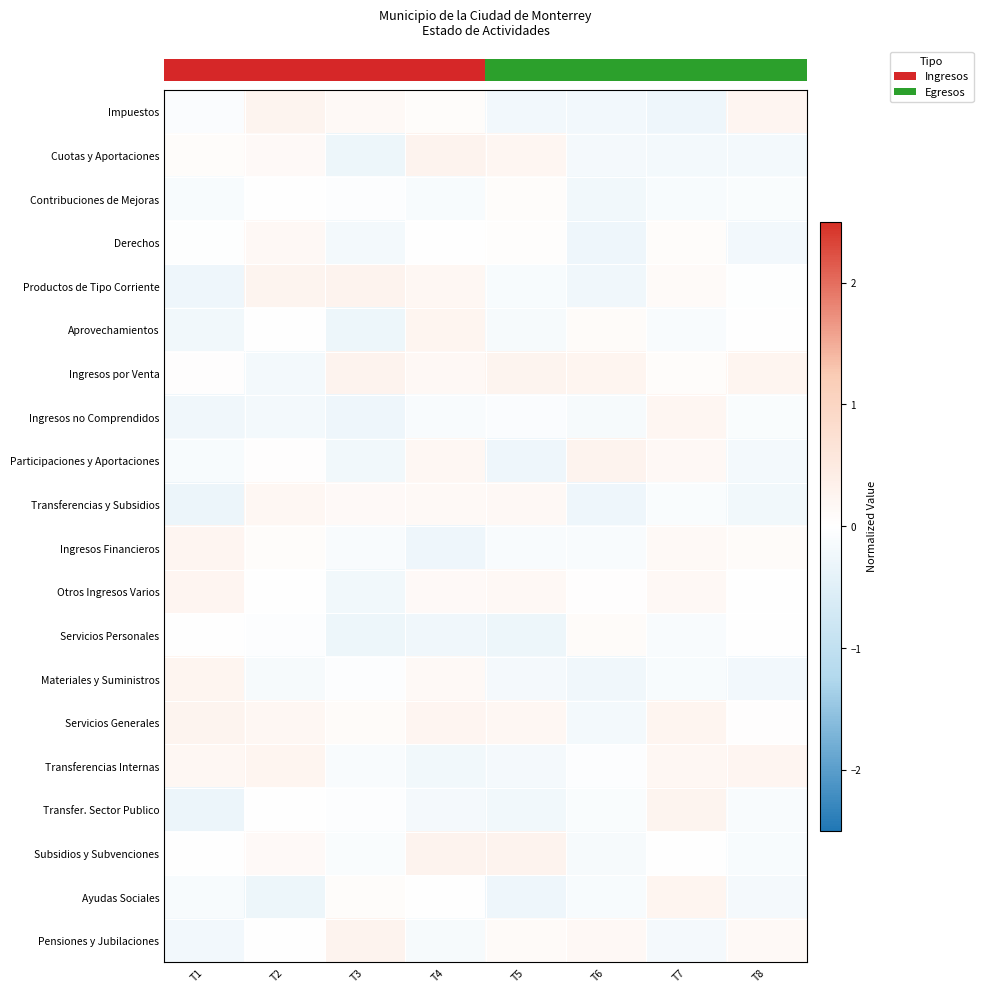

At which category is the sum across all series the highest?

T2